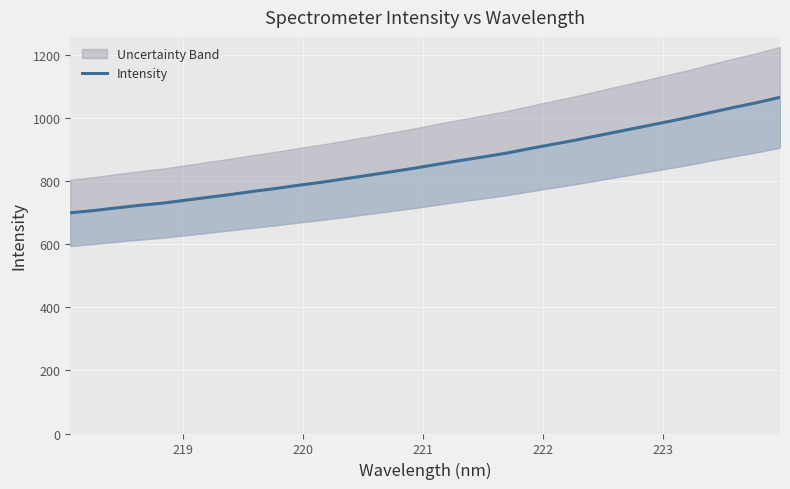

What is the difference between the second highest and minimum values?

349.7